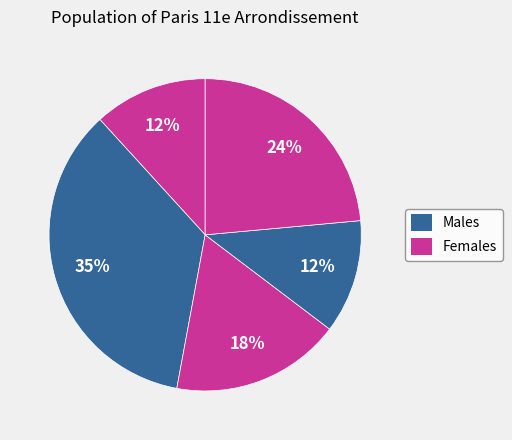

How many segments does this pie chart have?

5